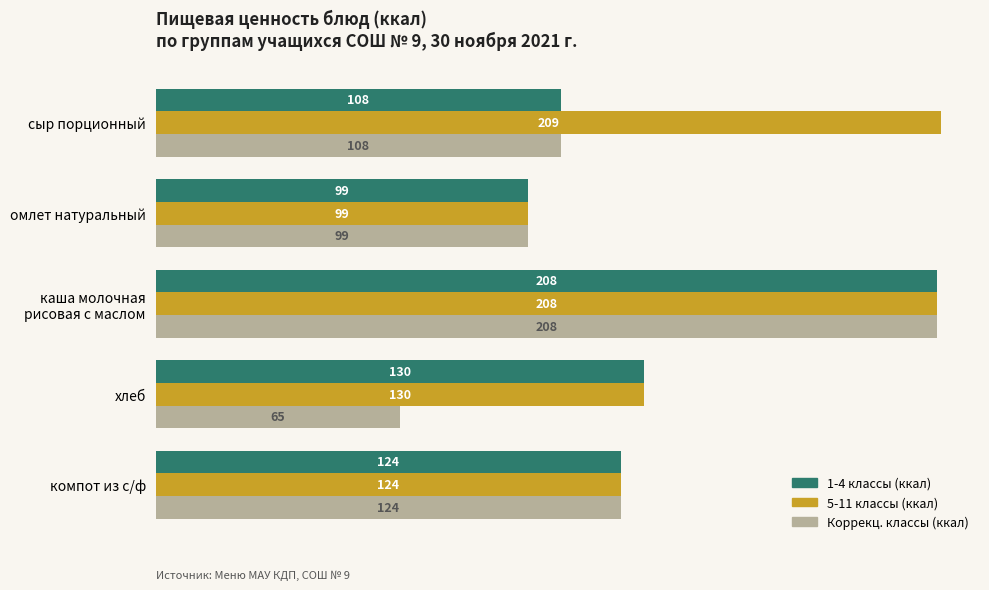

Rank the series by their average value, from lowest to highest.

Коррекц. классы (ккал), 1-4 классы (ккал), 5-11 классы (ккал)